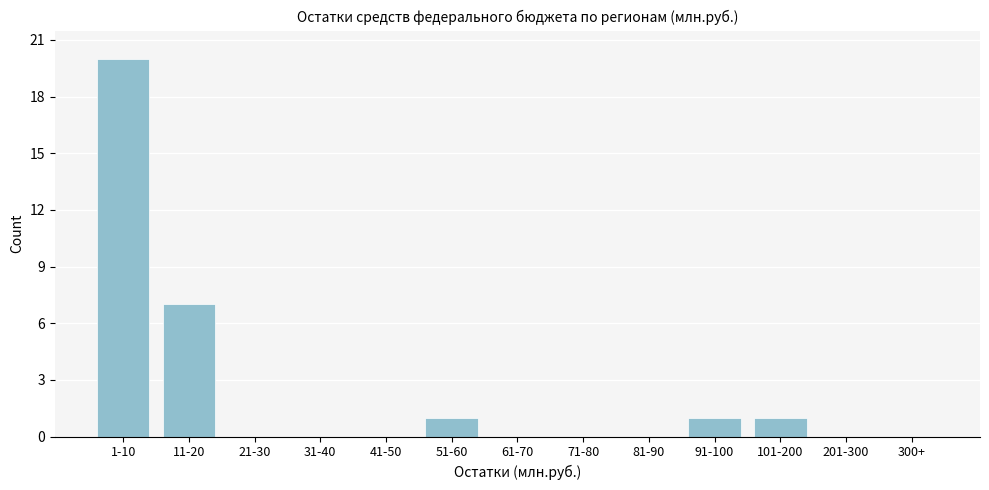

Reading left to right, list all the values displayed in this chart.

1-10=20	11-20=7	21-30=0	31-40=0	41-50=0	51-60=1	61-70=0	71-80=0	81-90=0	91-100=1	101-200=1	201-300=0	300+=0